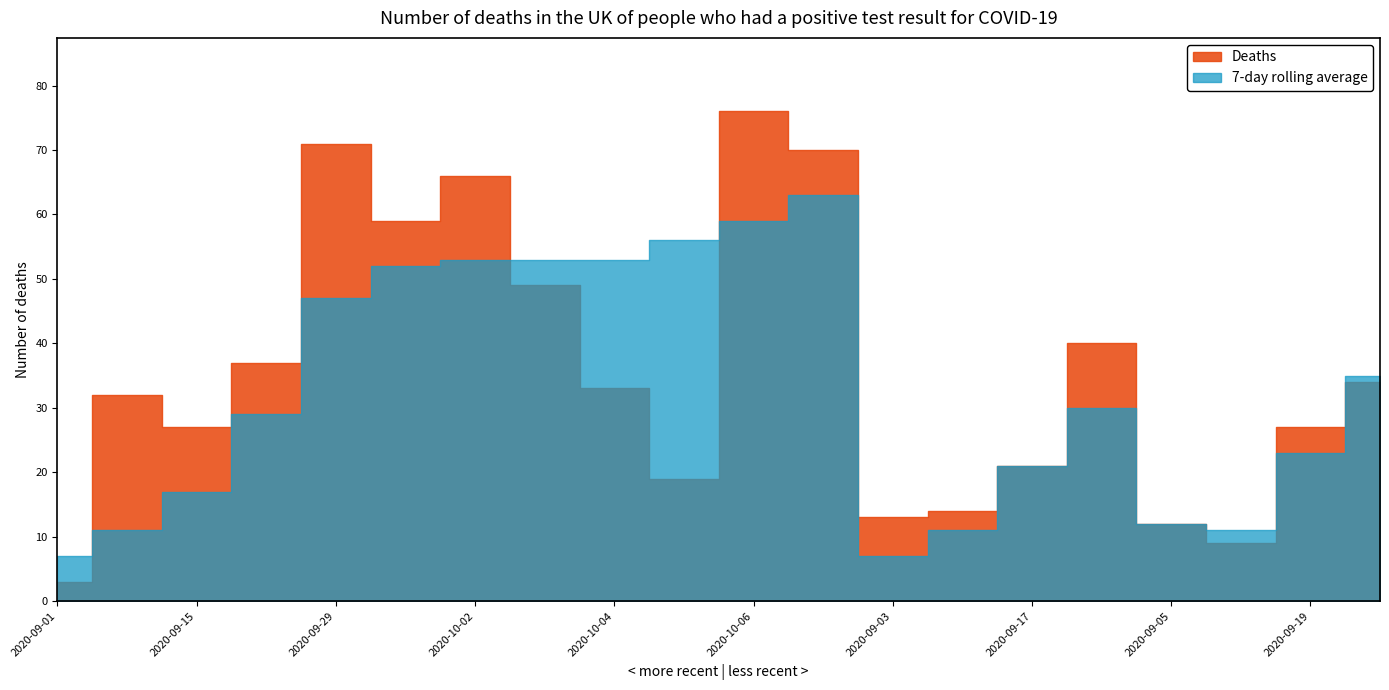

What is the average value of the Deaths series?

36